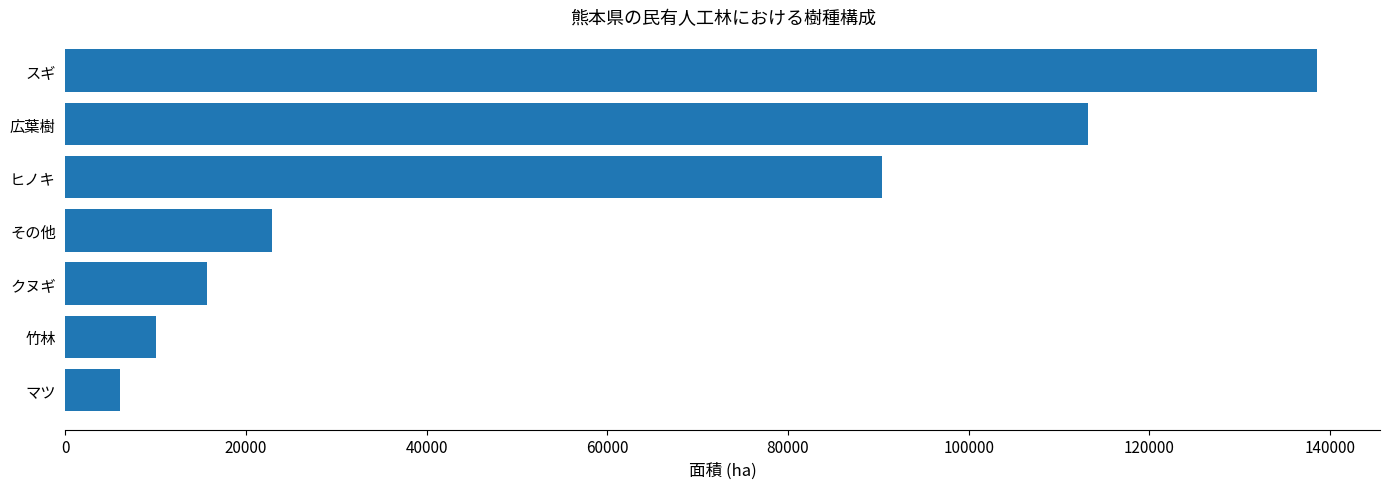

The chart shows a value of 181030.4 at スギ. True or false?

False